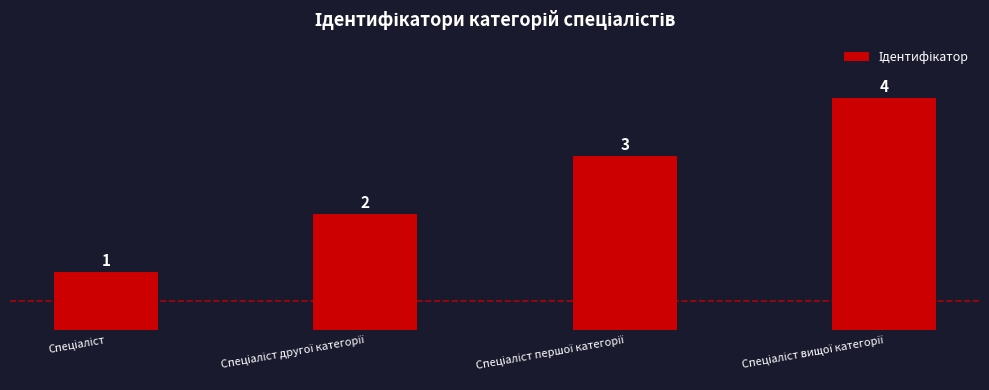

What is the value of the 3rd bar from the left?

3